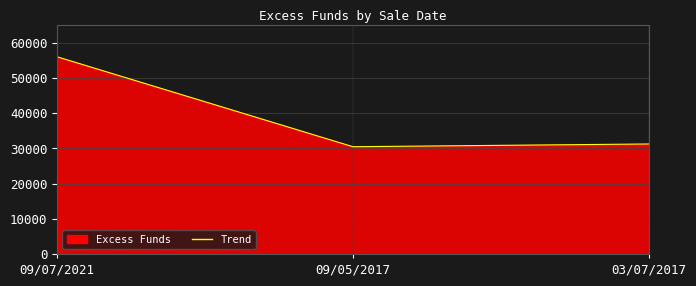

What is the label of the 1st point from the left?

09/07/2021